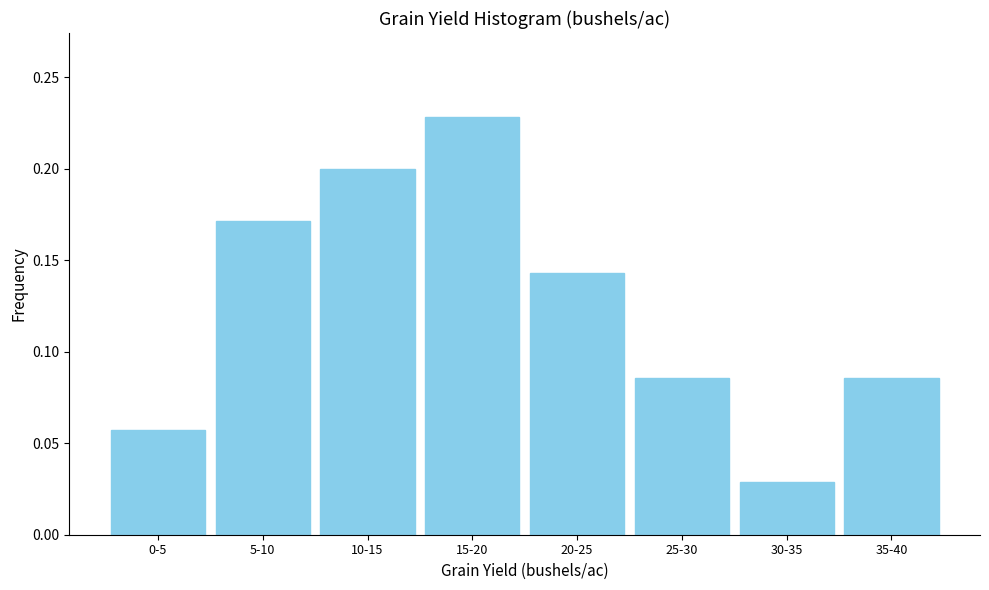

At which category does the chart reach its peak across all series?

15-20